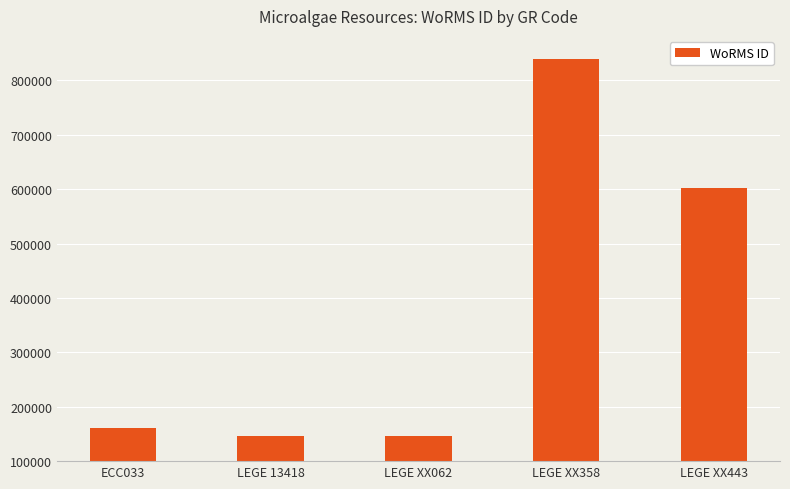

The chart shows a value of 160572 at ECC033. True or false?

True